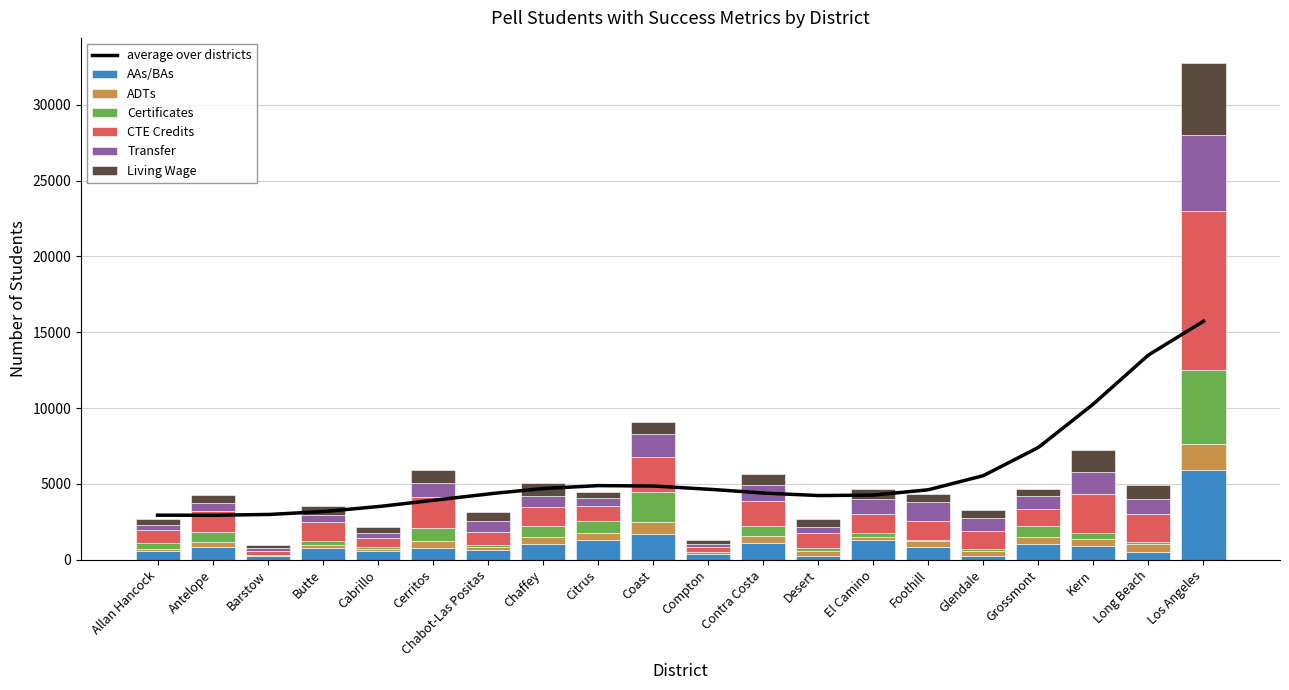

What is the difference between the highest and lowest values at Butte?

1082